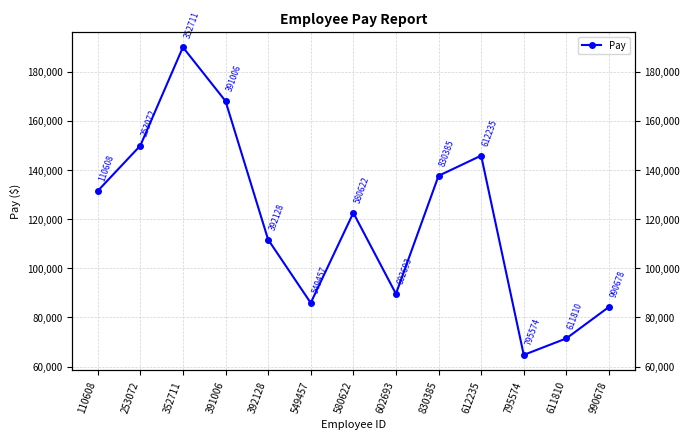

True or false: there are more than 1 points higher than both neighbors.

True